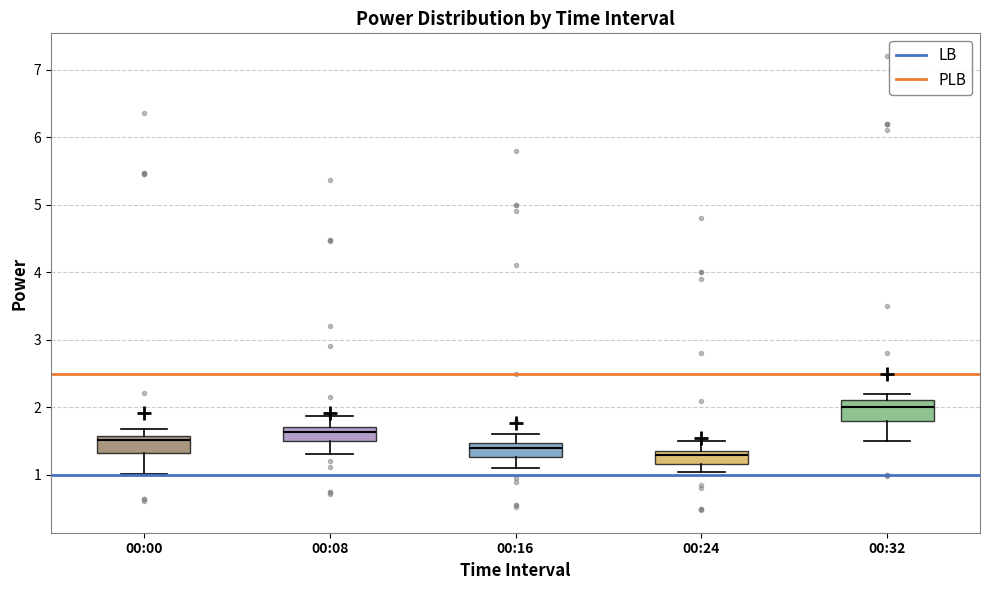

Where does the upper whisker of the box for 00:00 end on the y-axis? The values are not printed on the chart, so give them approximately, as read against the axis.

1.7